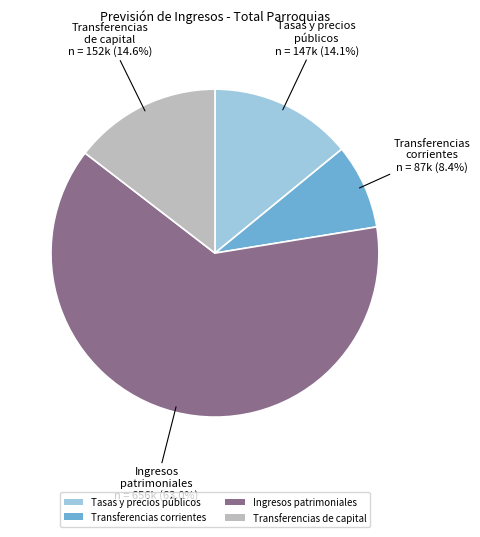

What percentage is NOT represented by Transferencias de capital?

85.4%